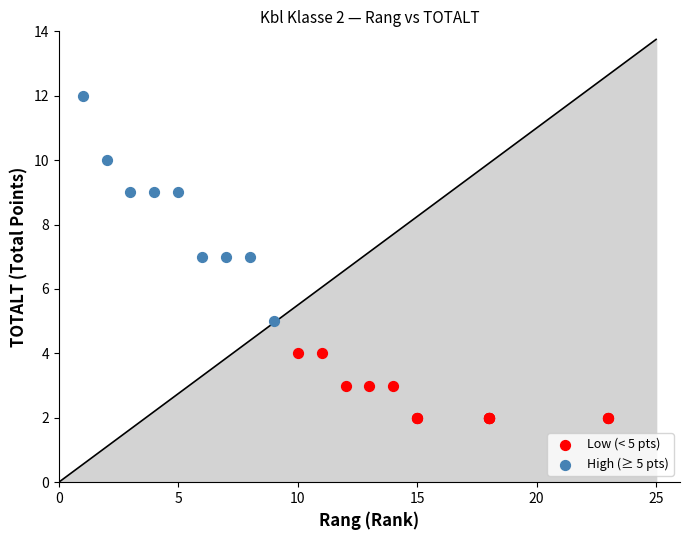

Which series has the widest spread of Y values?

High (≥ 5 pts)